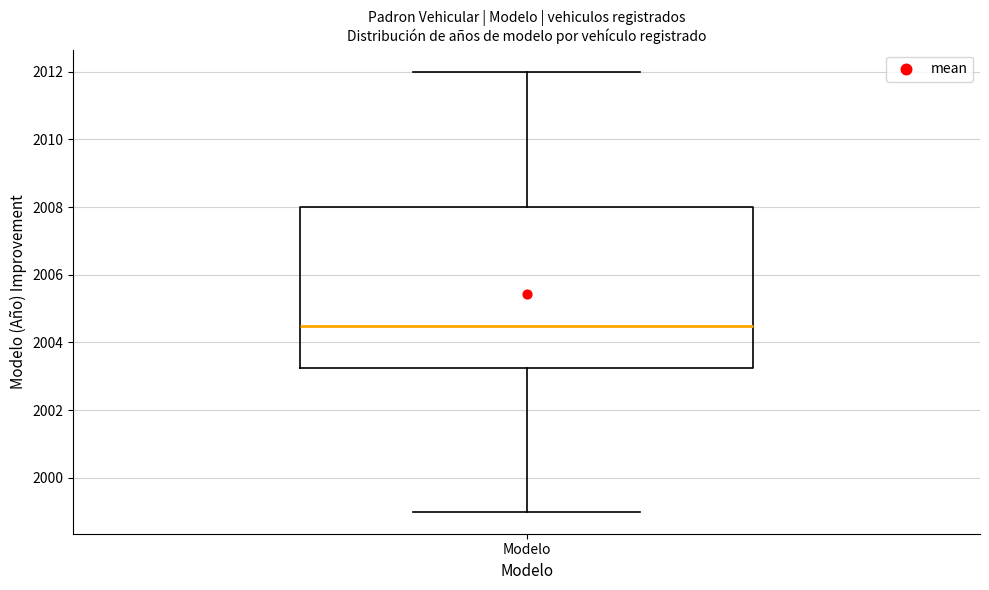

Transcribe this box plot: give where the median line is, the range the box spans, and where the two whiskers end, as read against the y-axis. The values are not printed on the chart, so give them approximately, as read against the axis.

median 2004.6, box 2003.2 to 2008.0, whiskers 1999.0 to 2012.0